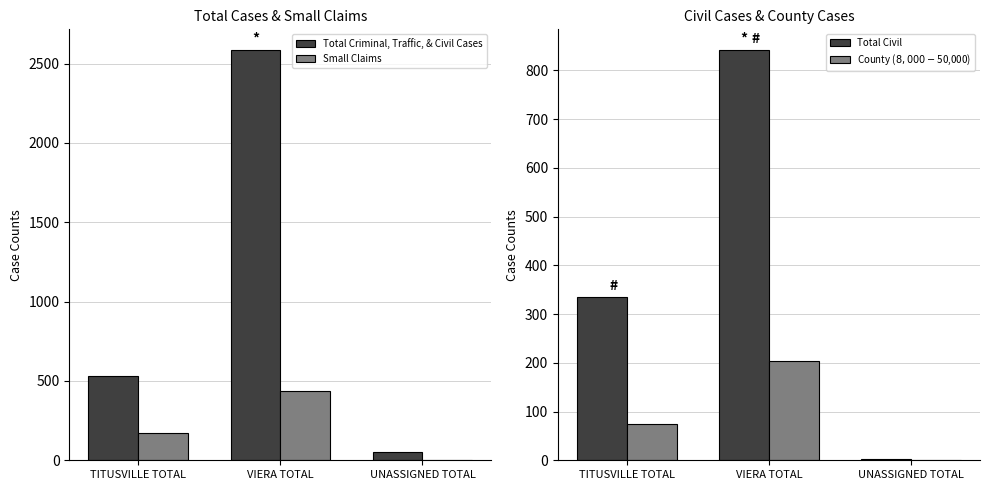

Reading left to right, list all the values displayed in this chart.

Total Criminal, Traffic, & Civil Cases: 531	2586	53
Small Claims: 172	438	0
Total Civil: 334	842	3
County ($8,000-$50,000): 74	204	1